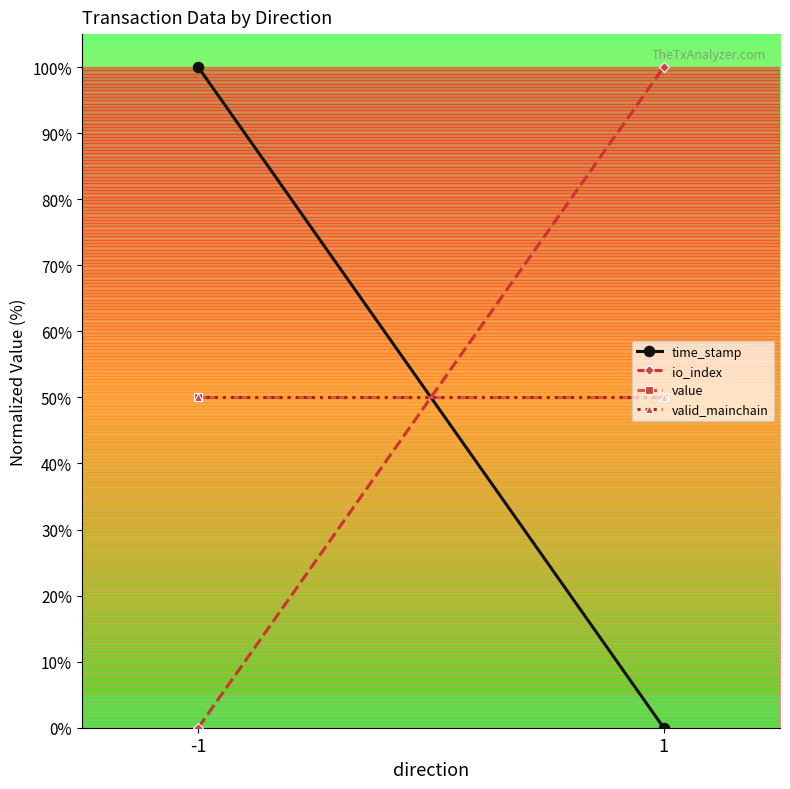

Rank the series at 1 from highest to lowest value.

io_index, value, valid_mainchain, time_stamp